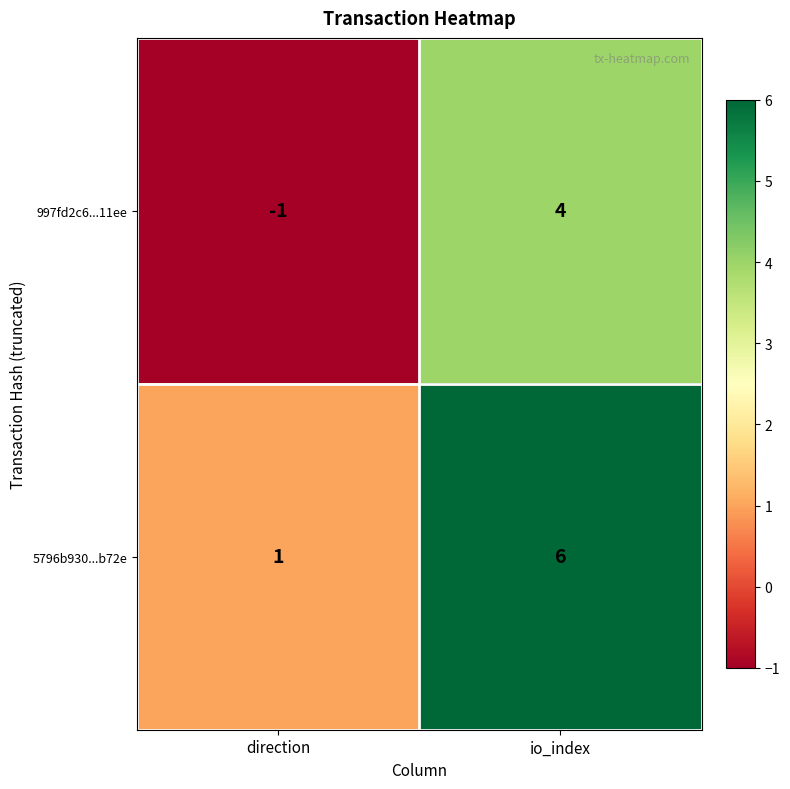

Rank the series by their maximum value, from lowest to highest.

997fd2c6...11ee, 5796b930...b72e